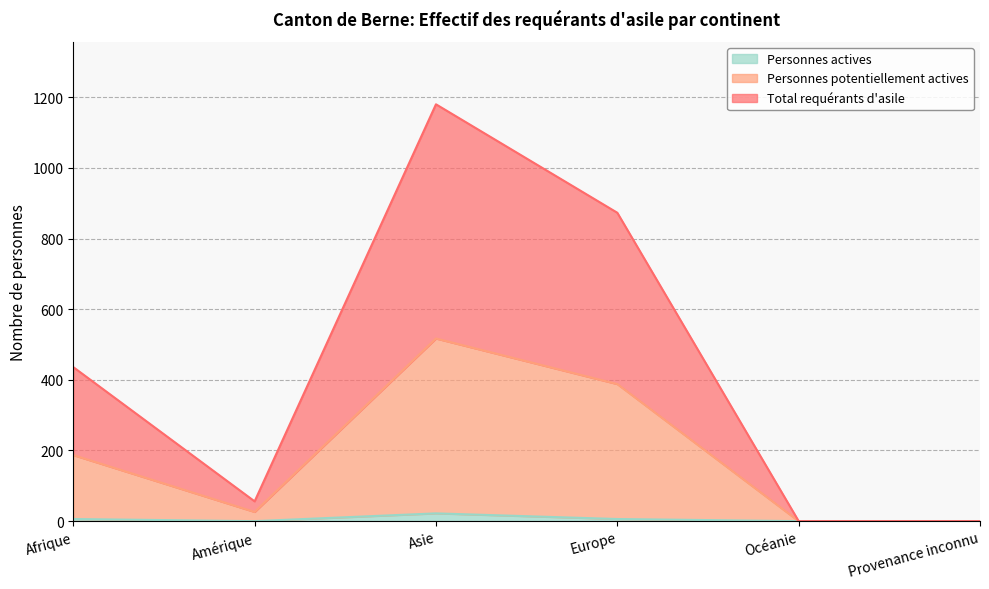

How many values in the Personnes potentiellement actives series are below 187?

3